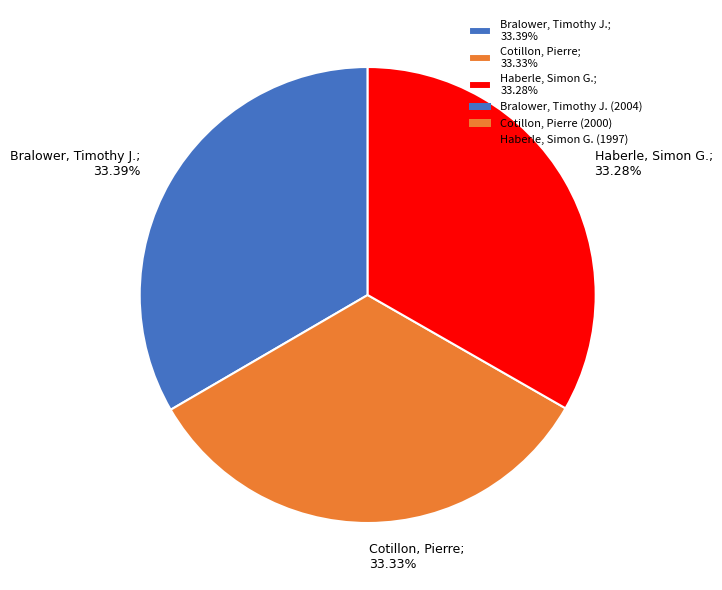

Rank the categories by value from lowest to highest.

Haberle, Simon G., Cotillon, Pierre, Bralower, Timothy J.